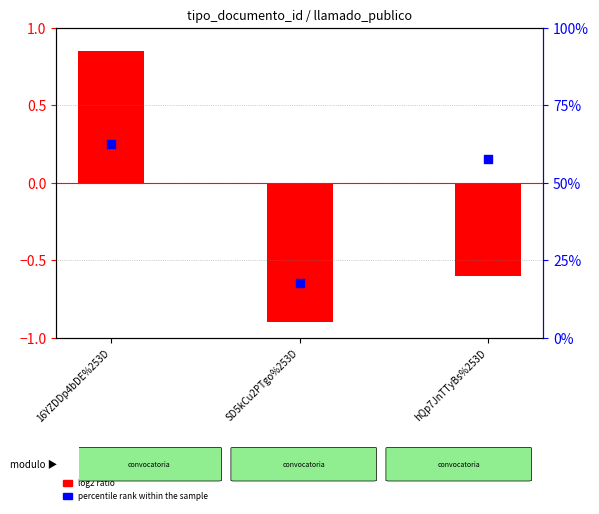

What are all the series names shown in the legend?

log2 ratio, percentile rank within the sample